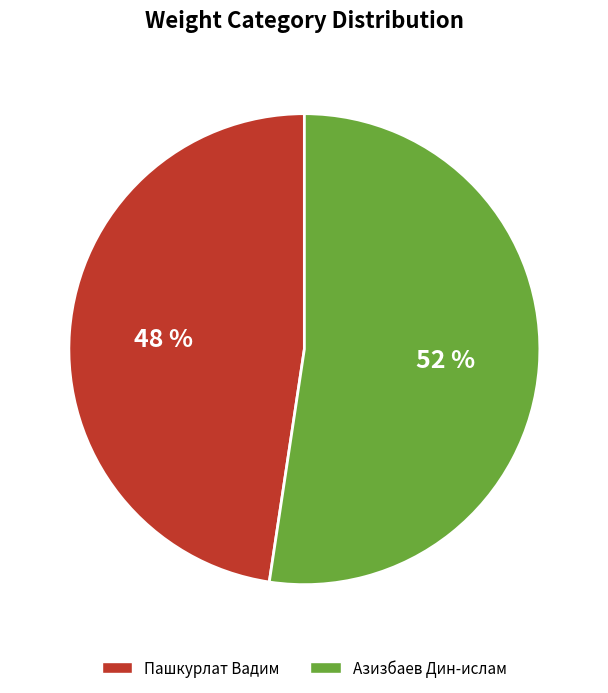

To the nearest percent, what is the average slice percentage?

50%